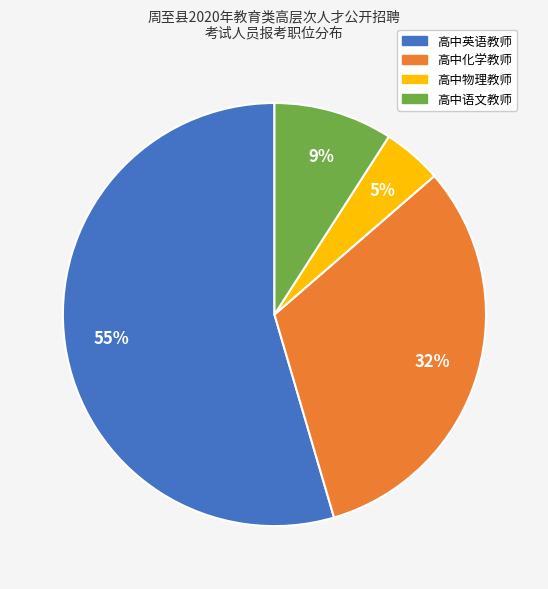

Is 高中英语教师 the majority of the pie?

Yes